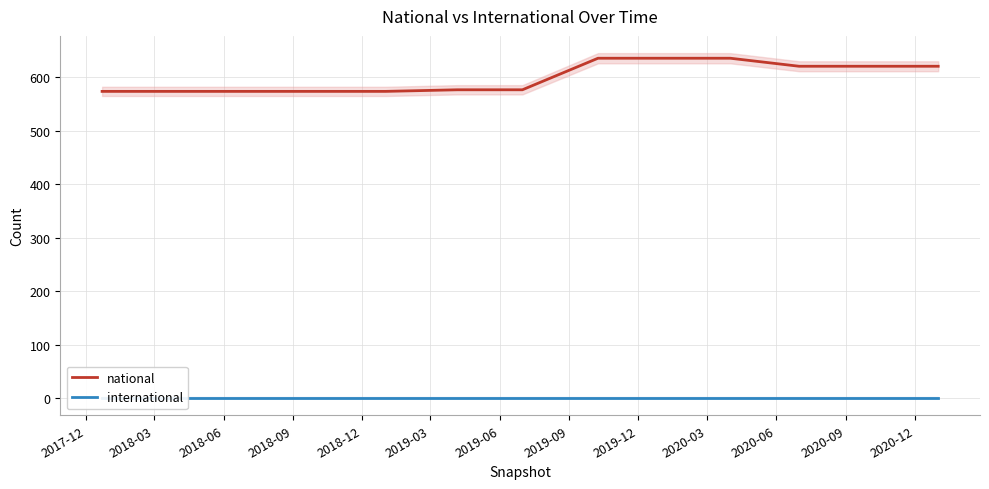

What is the maximum value for national?

636